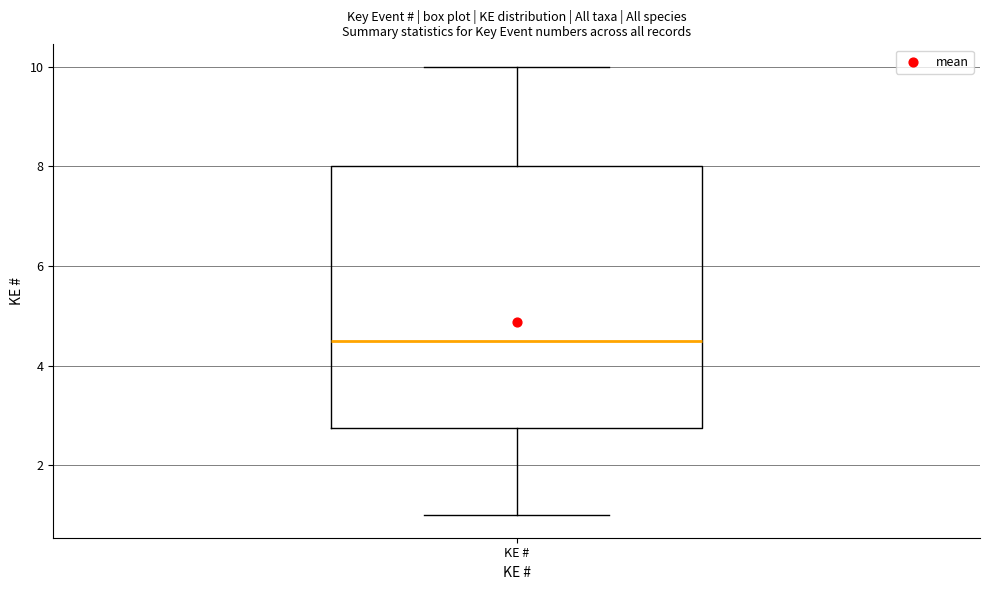

Transcribe this box plot: give where the median line is, the range the box spans, and where the two whiskers end, as read against the y-axis. The values are not printed on the chart, so give them approximately, as read against the axis.

median 4.6, box 2.8 to 8.0, whiskers 1.0 to 10.0